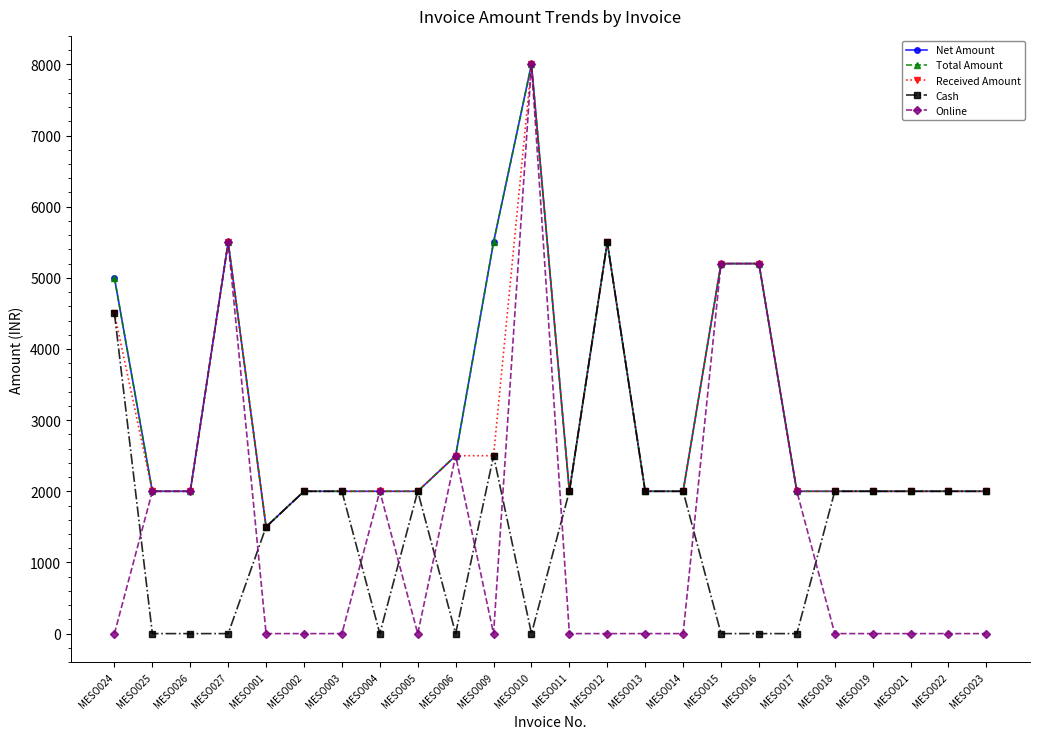

What is the difference between the highest and lowest values at MESO023?

2000